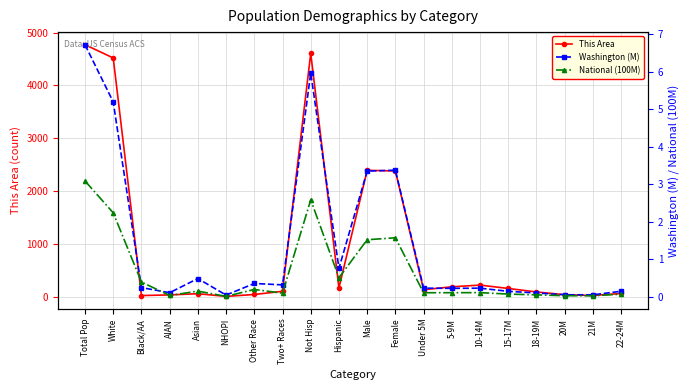

Is this an area chart (filled region under the line)?

No